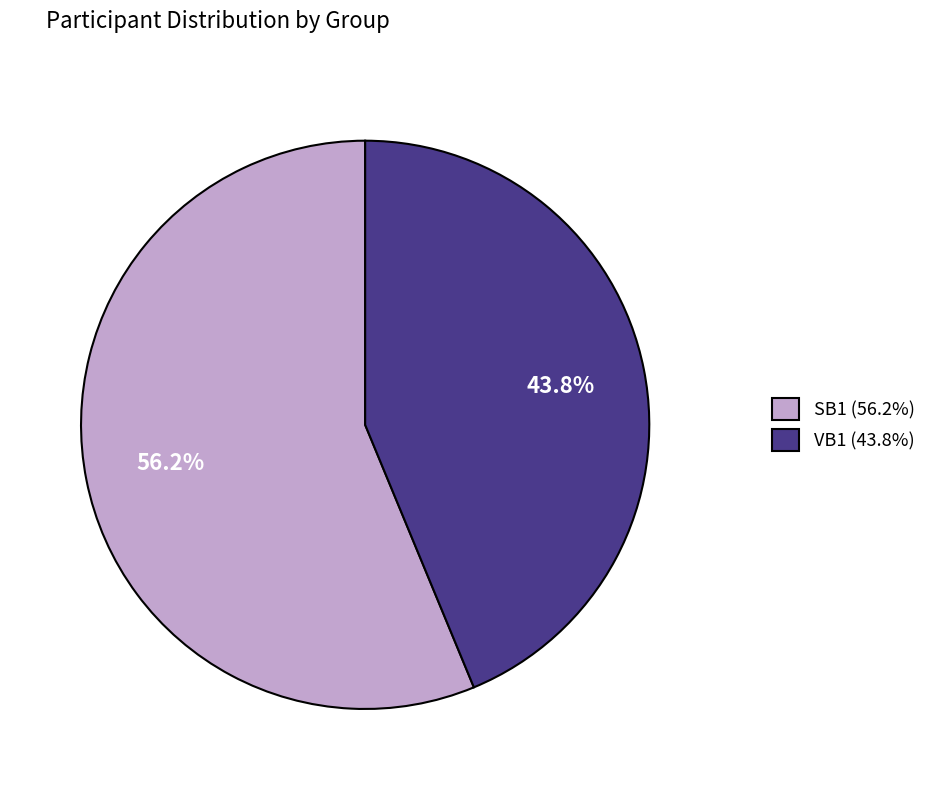

What is the total percentage of SB1 (56.2%) and VB1 (43.8%)?

100.0%